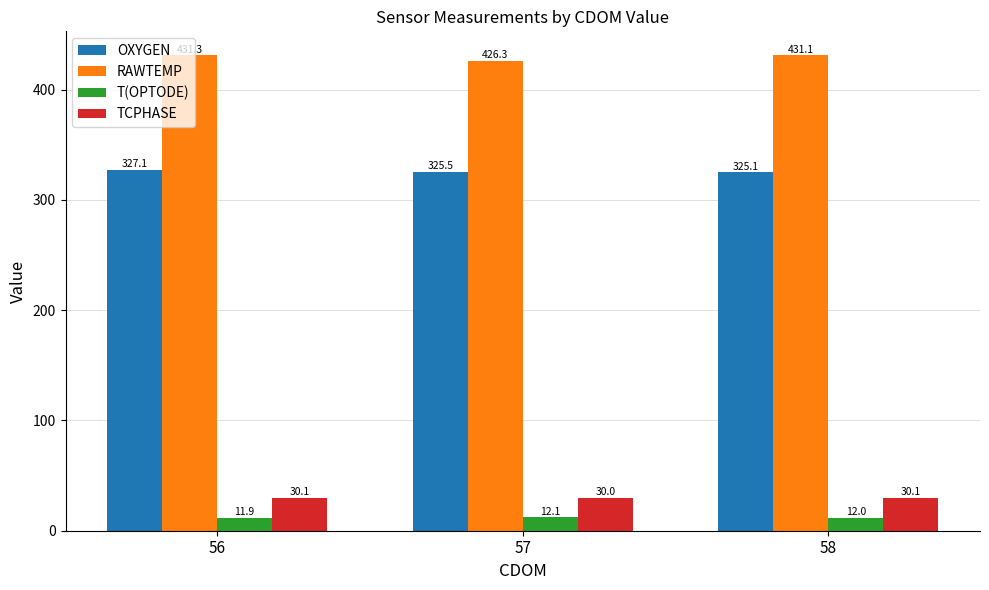

Which series has the largest total across all categories?

RAWTEMP